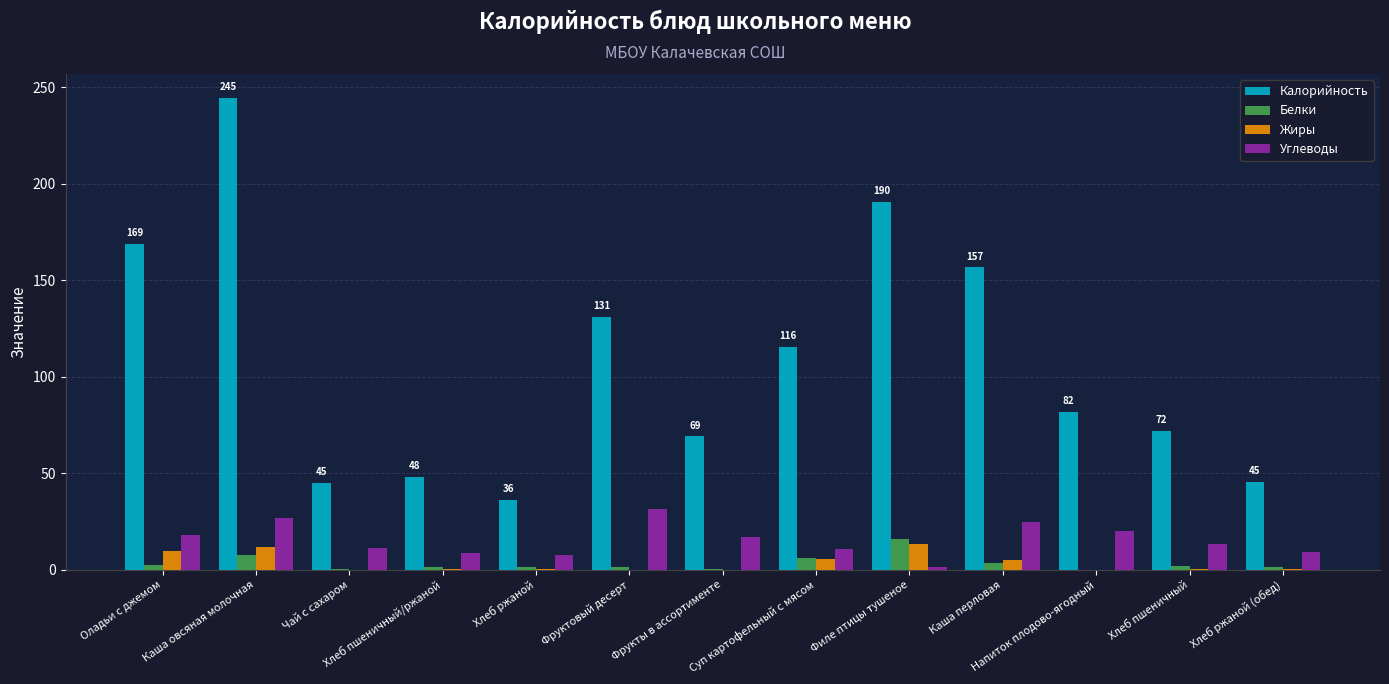

What is the sum of all Калорийность values?

1403.8